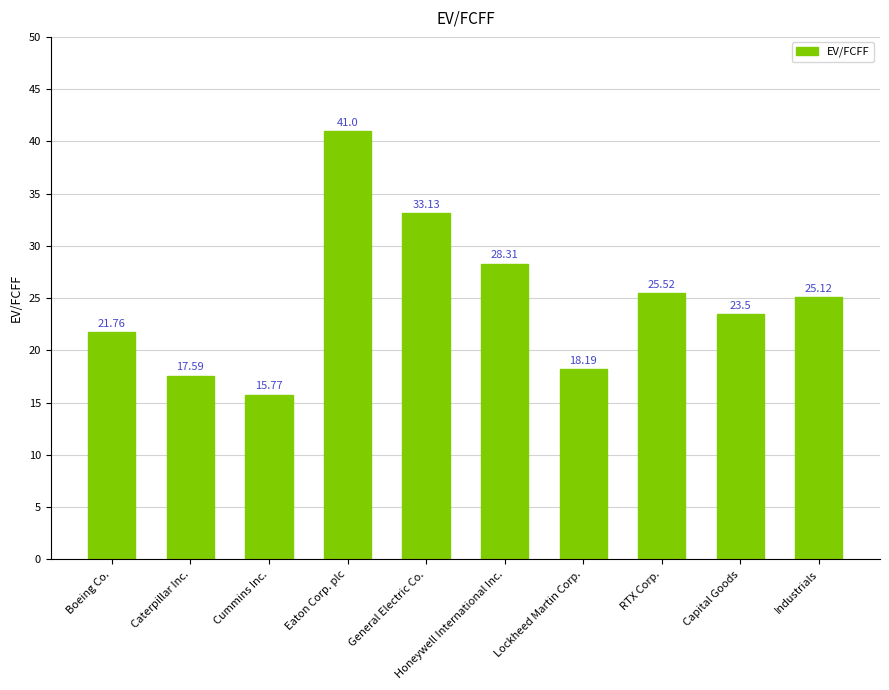

Which has a higher value, Industrials or Boeing Co.?

Industrials